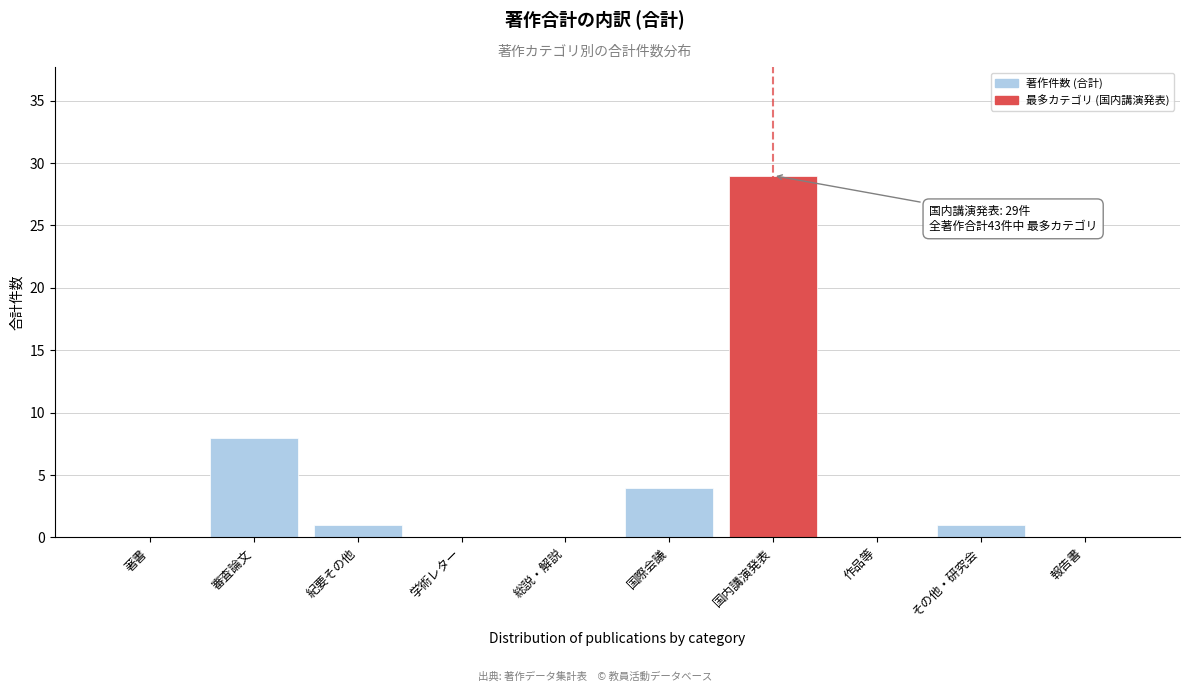

Reading left to right, what are all the values shown in this chart?

著書=0	審査論文=8	紀要その他=1	学術レター=0	総説・解説=0	国際会議=4	国内講演発表=29	作品等=0	その他・研究会=1	報告書=0